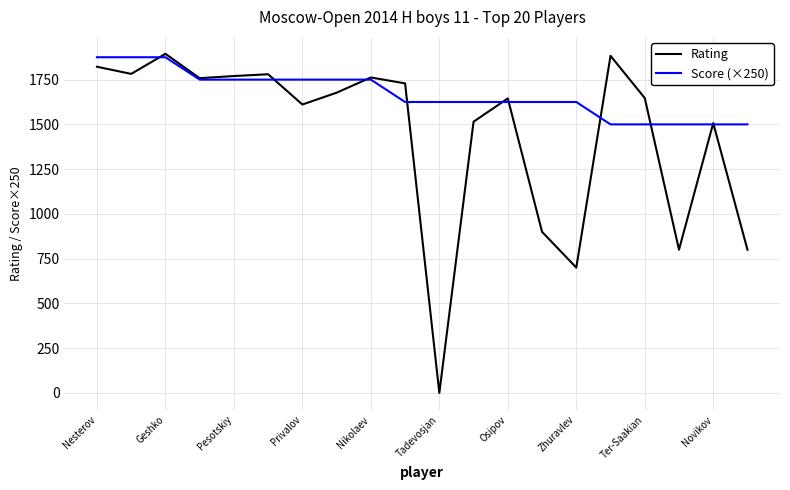

How many positive values does the Rating series have?

19